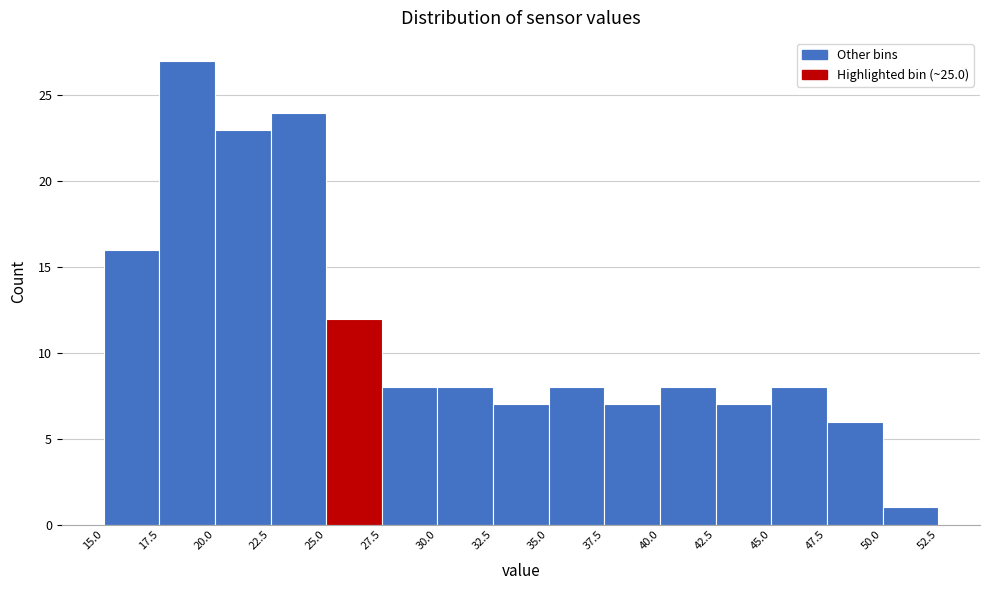

Reading left to right, list every bar in this chart as the range it spans on the x-axis followed by its height. The values are not printed on the chart, so give them approximately, as read against the axis.

15.0 to 17.5: 16
17.5 to 20.0: 27
20.0 to 22.5: 23
22.5 to 25.0: 24
25.0 to 27.5: 12
27.5 to 30.0: 8
30.0 to 32.5: 8
32.5 to 35.0: 7
35.0 to 37.5: 8
37.5 to 40.0: 7
40.0 to 42.5: 8
42.5 to 45.0: 7
45.0 to 47.5: 8
47.5 to 50.0: 6
50.0 to 52.5: 1